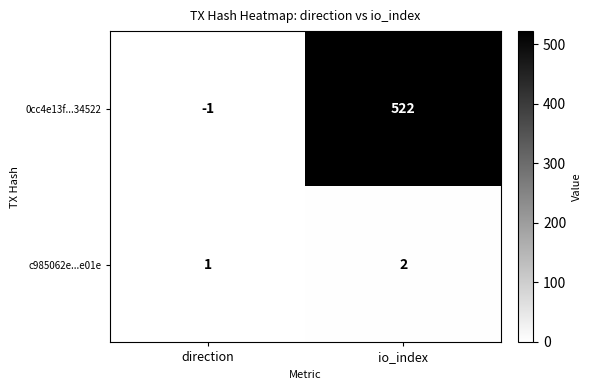

At which label is 0cc4e13f...34522 closest to 260?

direction